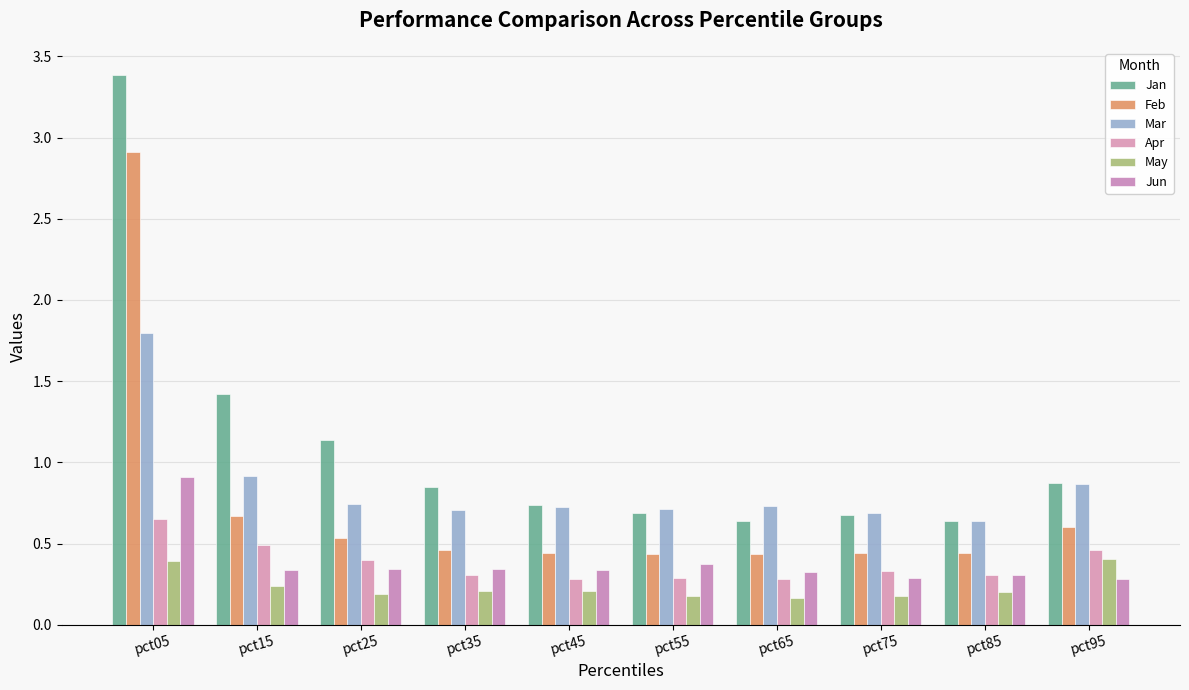

How many groups of bars are there?

10